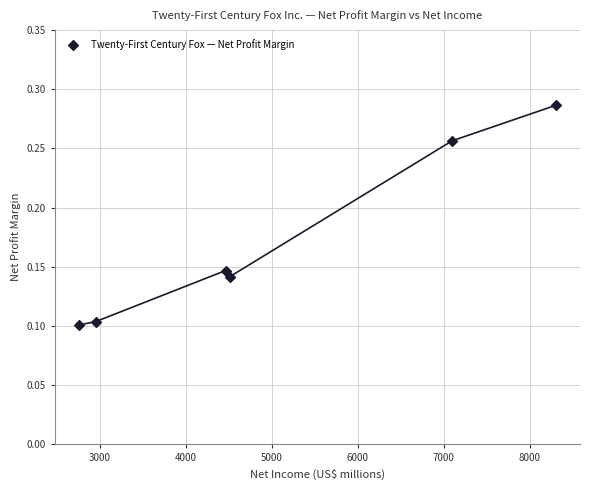

What is the average X value?

5014.7